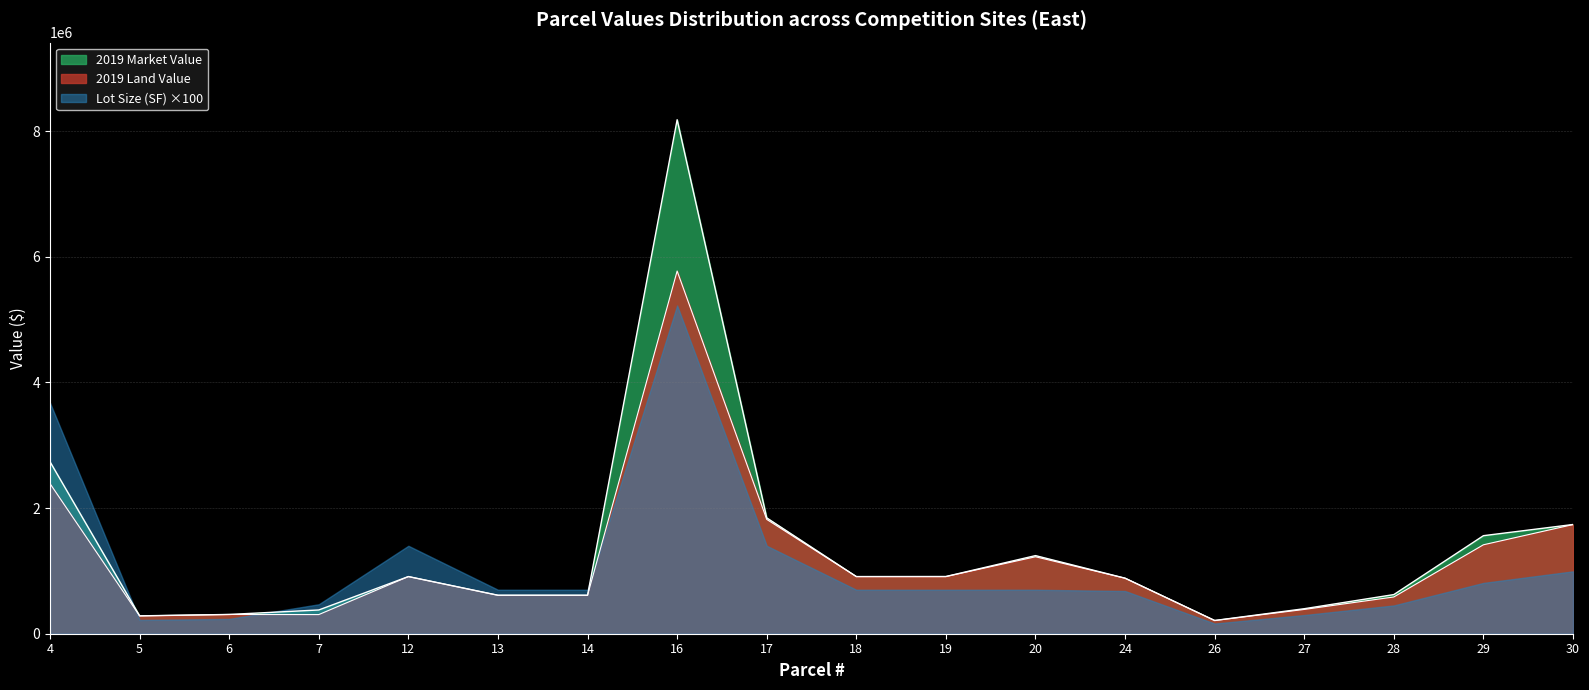

In Total Cost, how many points are lower than both neighbors (excluding endpoints)?

3